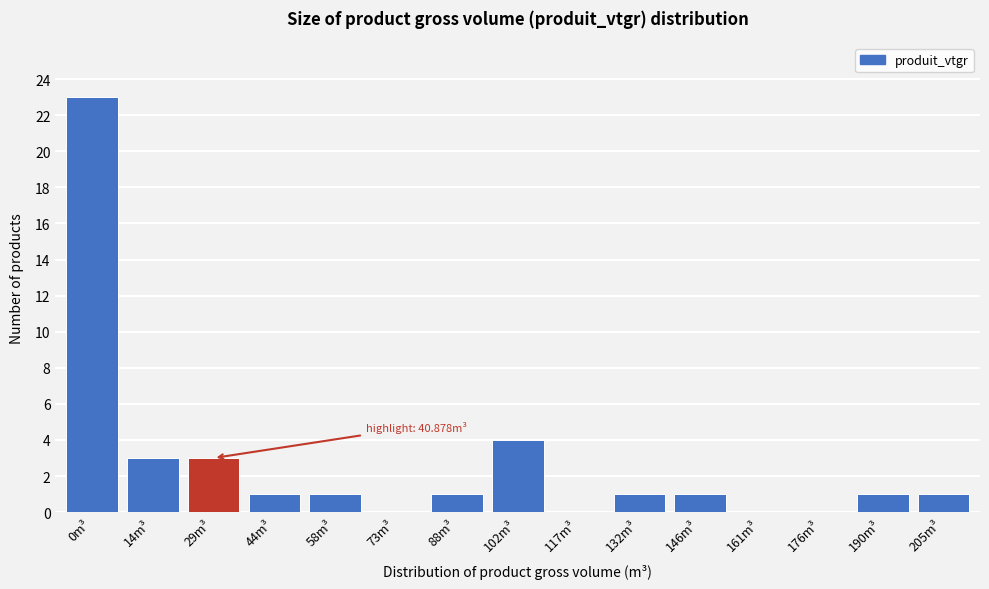

Reading left to right, list all the values displayed in this chart.

0m³=23	14m³=3	29m³=3	44m³=1	58m³=1	73m³=0	88m³=1	102m³=4	117m³=0	132m³=1	146m³=1	161m³=0	176m³=0	190m³=1	205m³=1